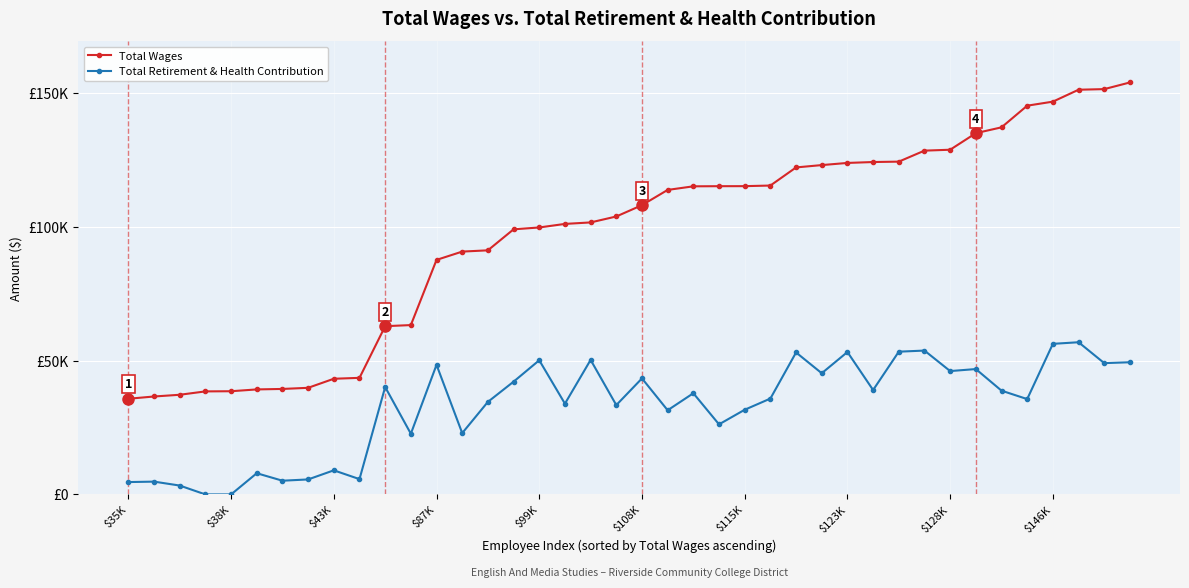

True or false: Total Wages and Total Retirement & Health Contribution intersect in this chart.

False